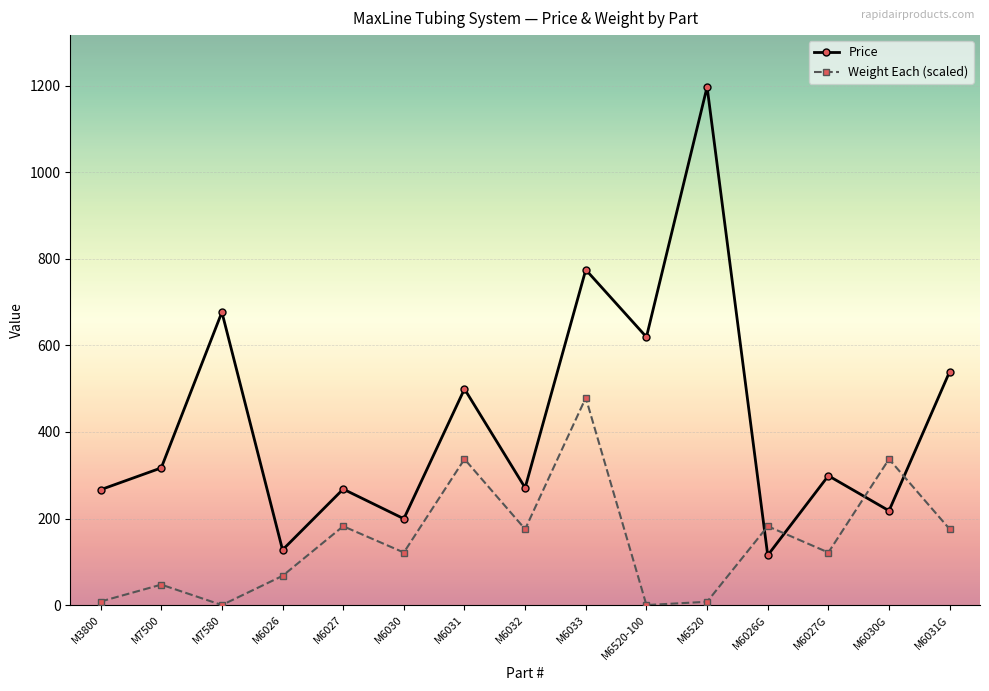

What is the average value of the Price series?

426.0